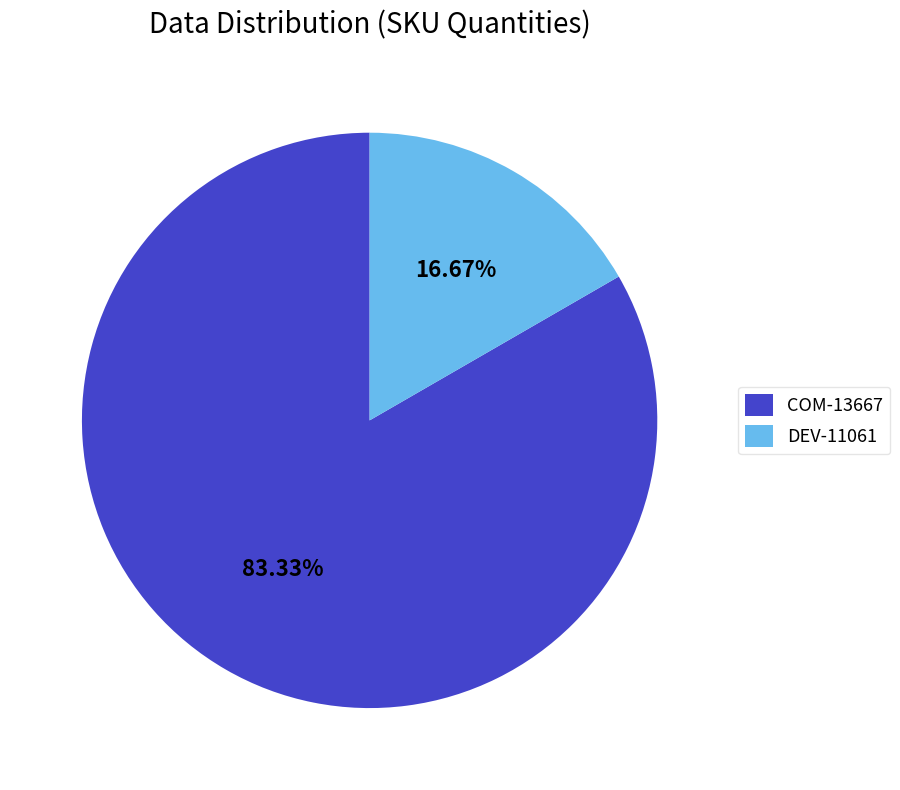

Is there any slice that represents more than half of the pie?

Yes